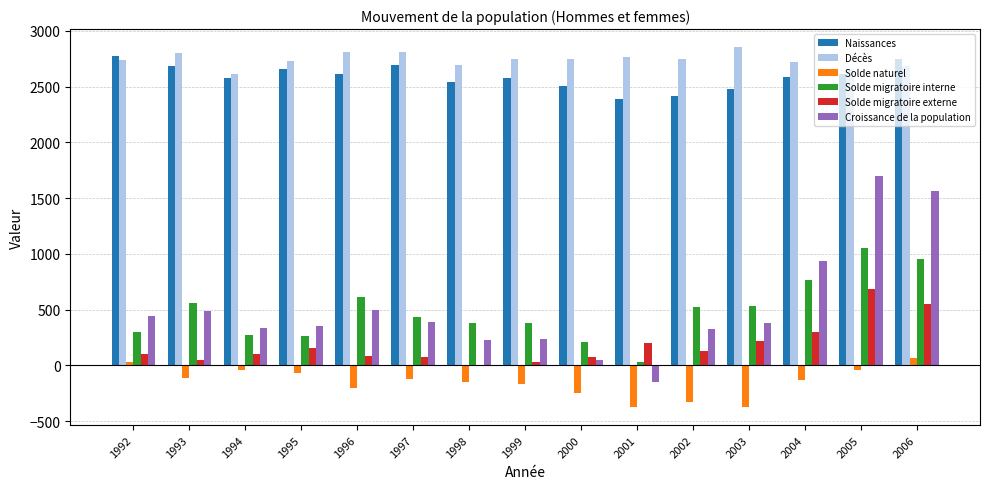

Between 1999 and 2004, which series saw the biggest shift?

Croissance de la population